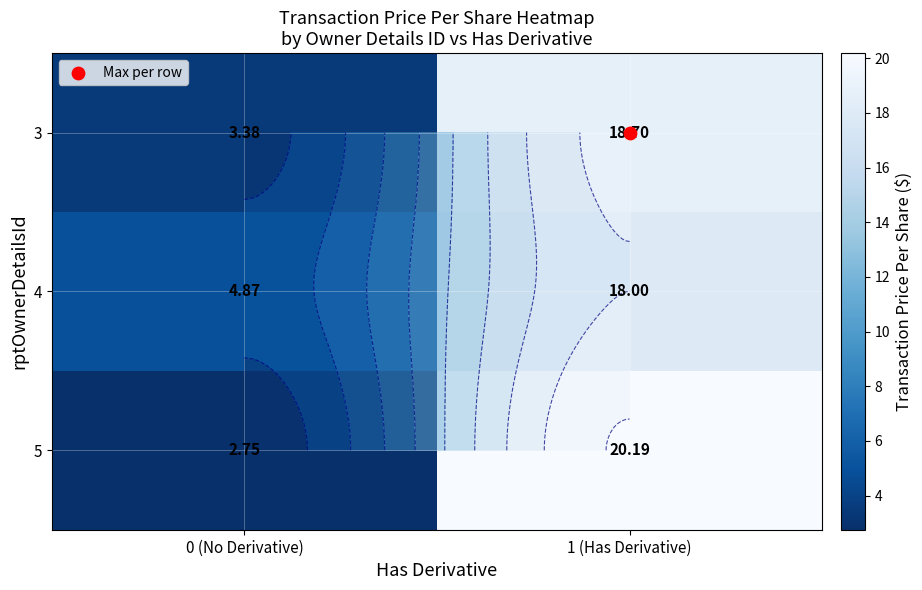

What is the average value of the 4 series?

11.4